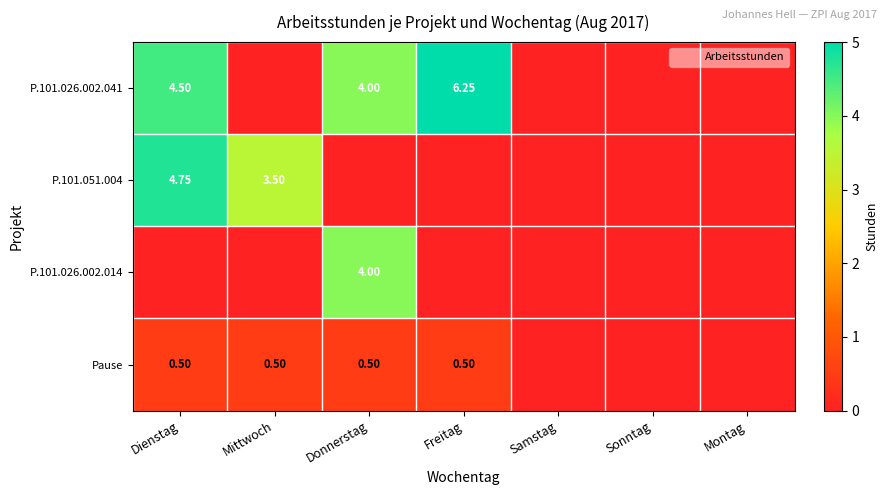

Where is P.101.051.004 nearest to the value 2?

Mittwoch